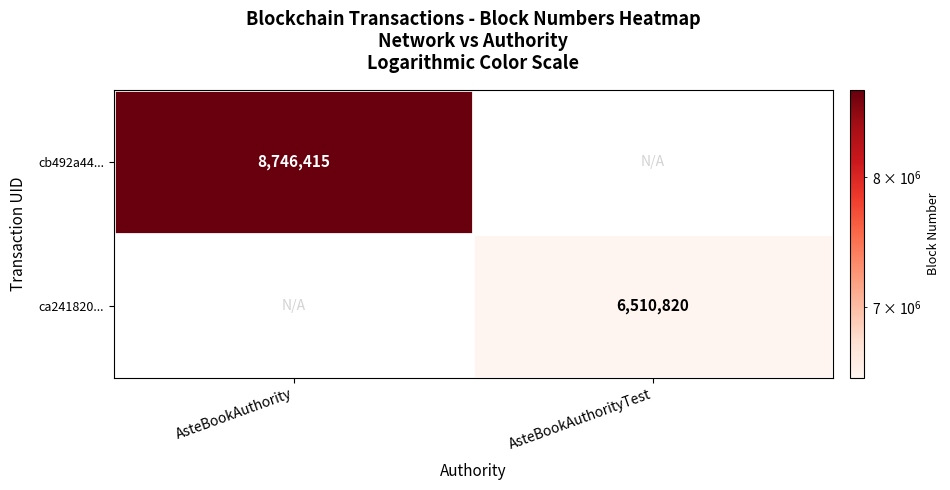

Is the value of cb492a44... at AsteBookAuthority greater than the value of ca241820... at AsteBookAuthorityTest?

Yes